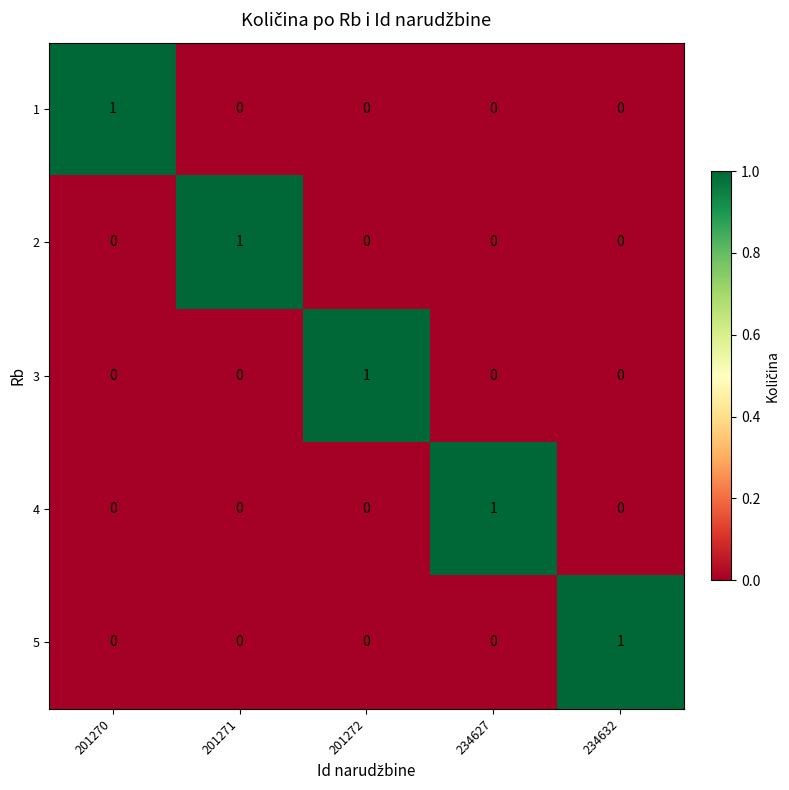

At how many categories does at least one series exceed 0?

5